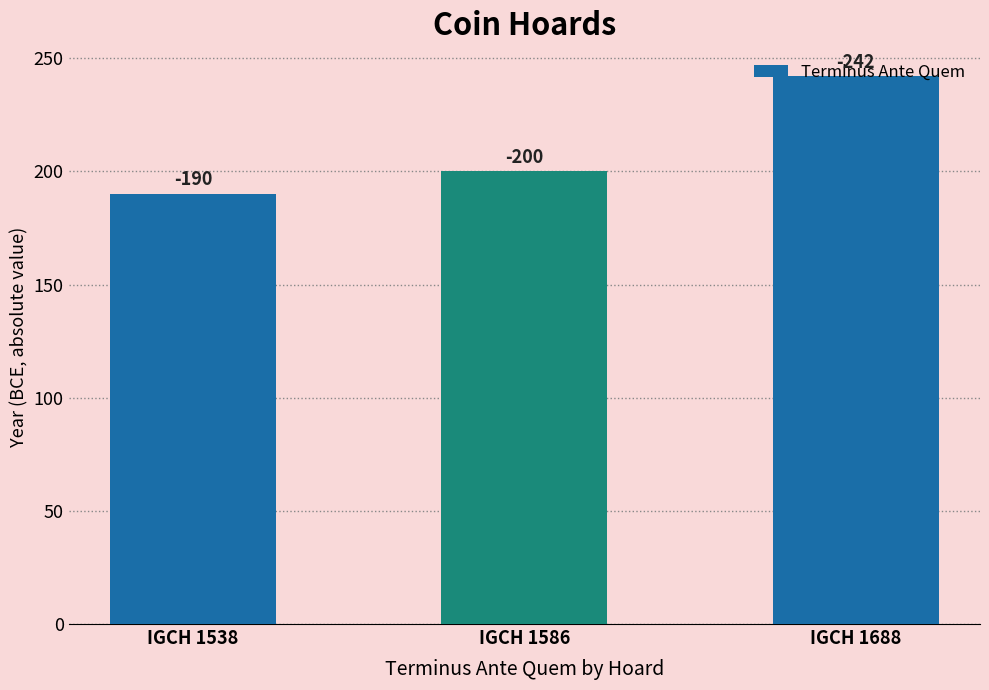

At which category does the chart reach its minimum across all series?

IGCH 1538